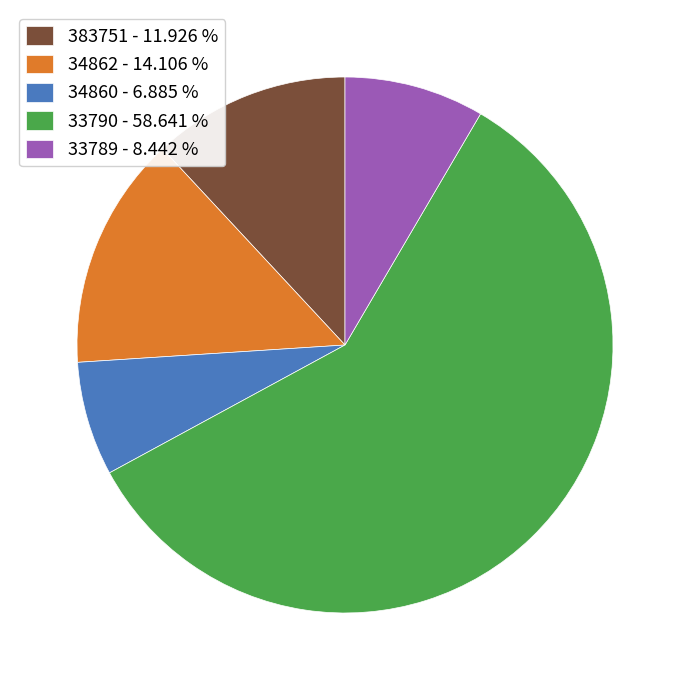

Count the number of slices in the pie.

5